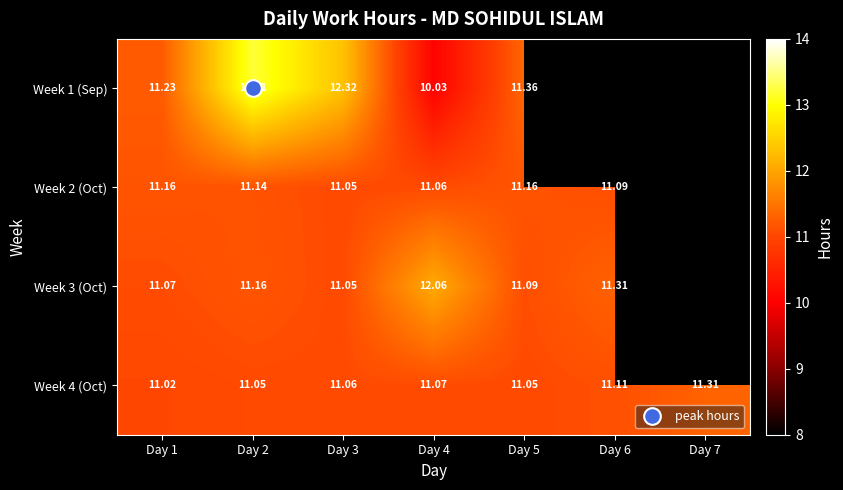

How many values in the Week 2 (Oct) series exceed 11?

6